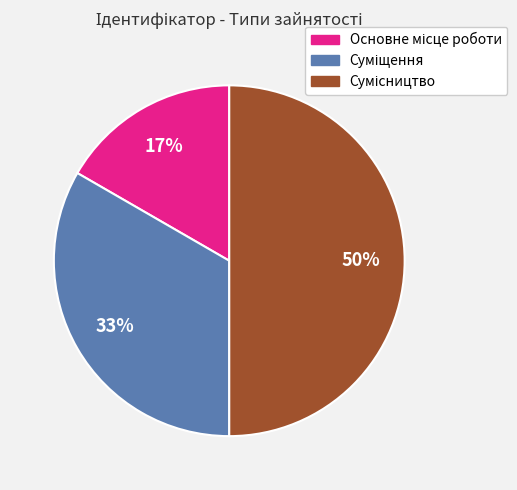

To the nearest percent, what is the difference between the largest and smallest slice percentages?

33%